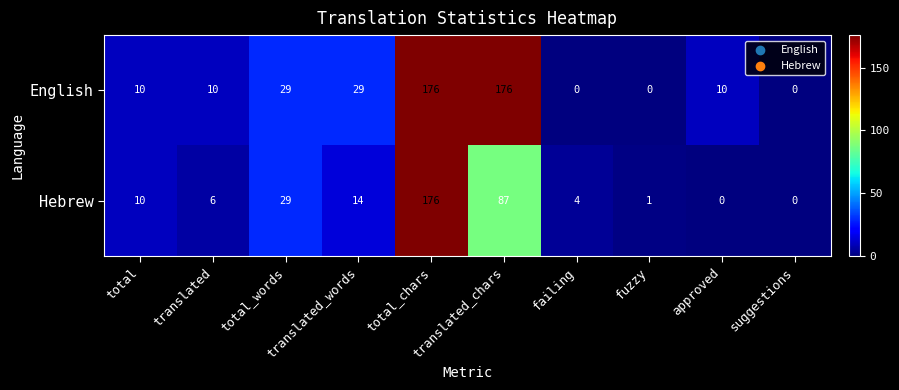

Which series has the largest total across all categories?

English